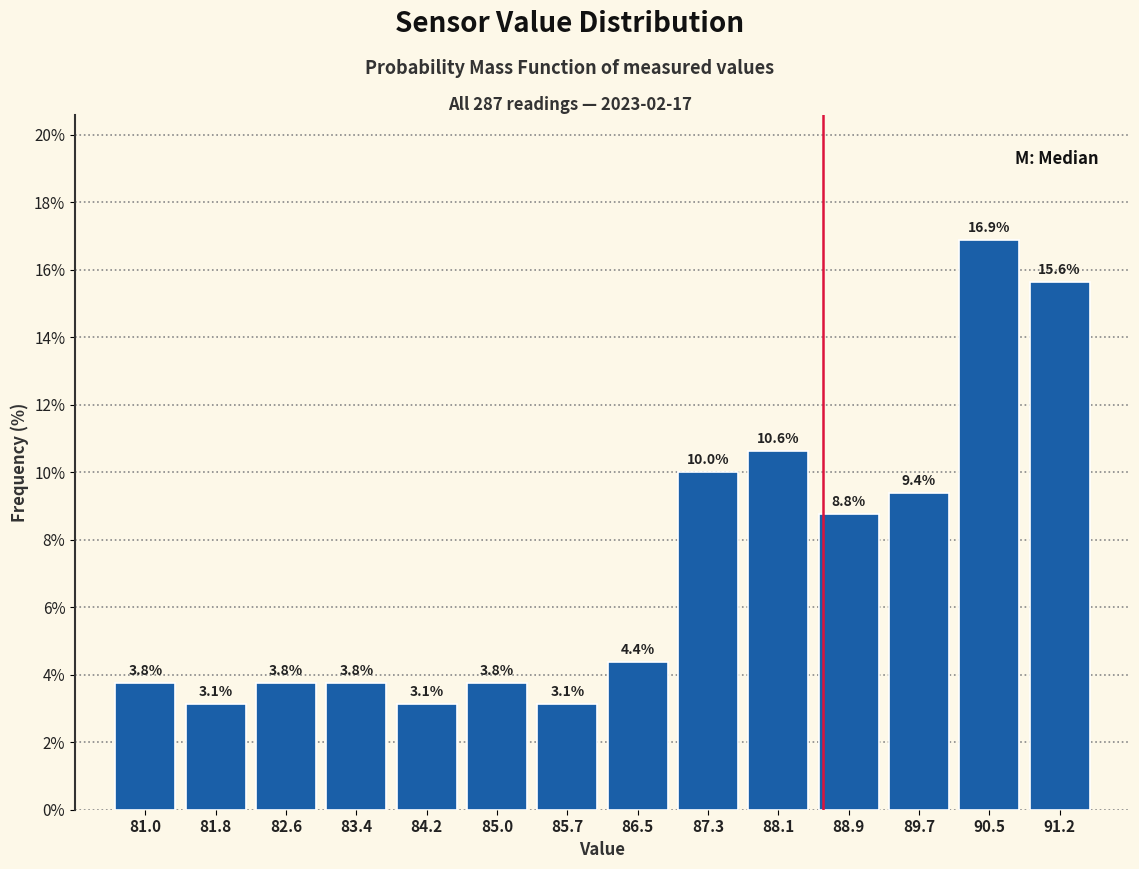

Reading left to right, transcribe this chart: for each bar, give the range it covers on the x-axis and its height. The bar edges are not printed on the chart, so give them approximately, as read against the axis.

80.6 to 81.4: 3.8
81.4 to 82.2: 3.1
82.2 to 83.0: 3.8
83.0 to 83.8: 3.8
83.8 to 84.6: 3.1
84.6 to 85.4: 3.8
85.4 to 86.1: 3.1
86.1 to 86.9: 4.4
86.9 to 87.7: 10.0
87.7 to 88.5: 10.6
88.5 to 89.3: 8.8
89.3 to 90.1: 9.4
90.1 to 90.9: 16.9
90.9 to 91.6: 15.6